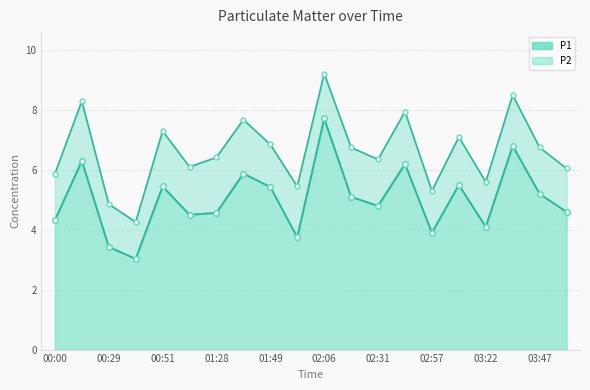

List the labels in order of value, smallest first.

00:39, 00:29, 02:00, 02:57, 03:22, 00:00, 01:03, 01:28, 04:00, 02:31, 02:19, 03:47, 01:49, 00:51, 03:09, 01:38, 02:44, 00:14, 03:35, 02:06